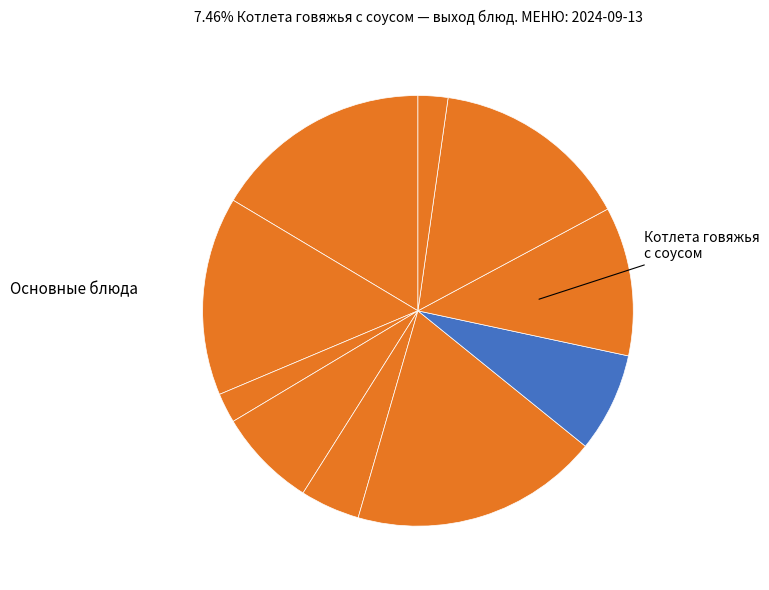

Count the number of slices in the pie.

10